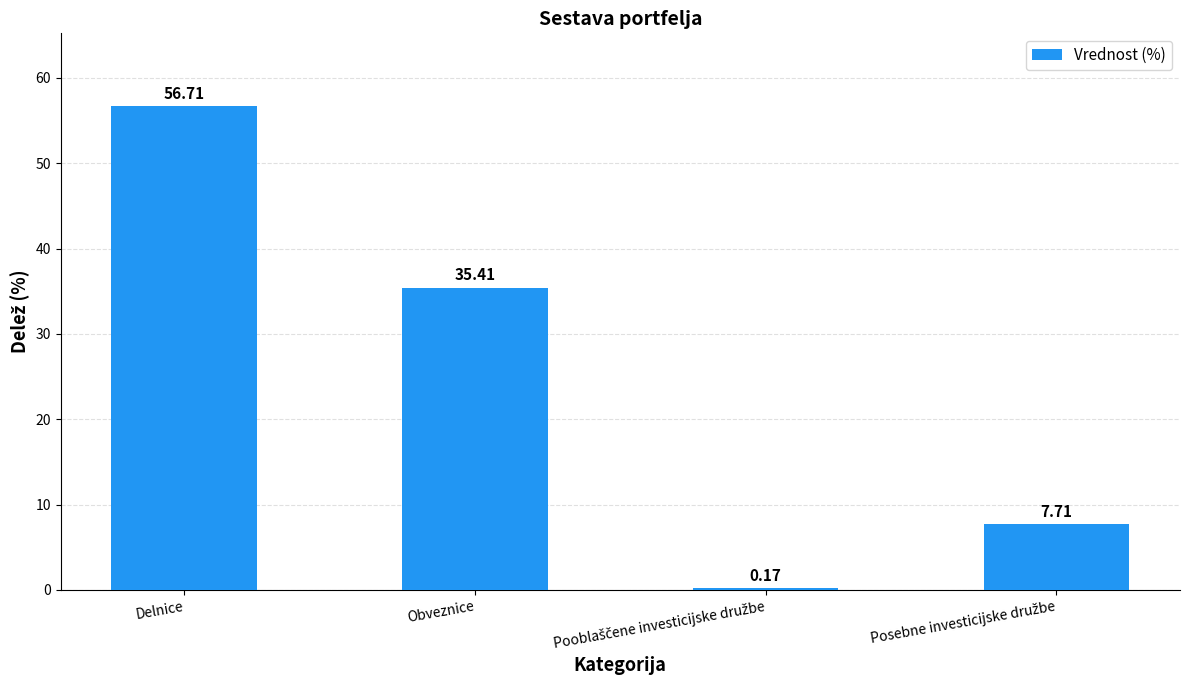

What is the ratio of the value at Obveznice to the value at Delnice?

0.6